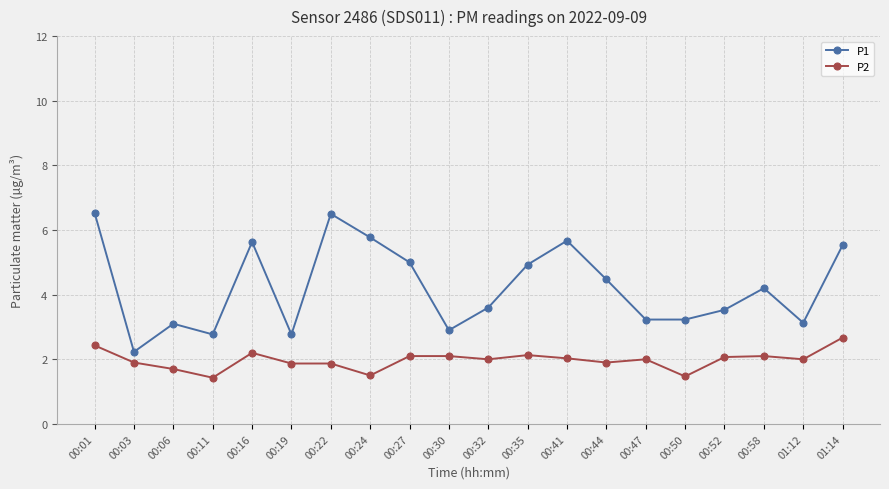

At how many categories does at least one series exceed 1?

20